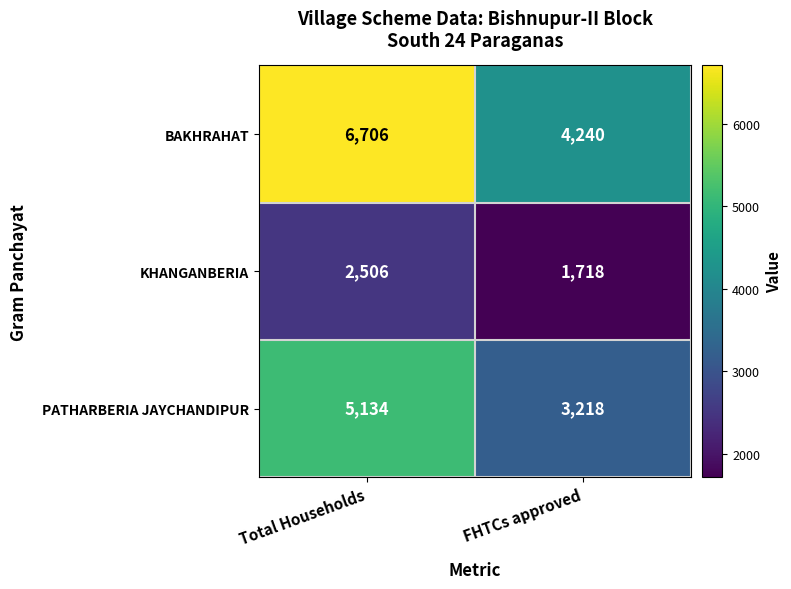

What is the total value across all series at FHTCs approved?

9176